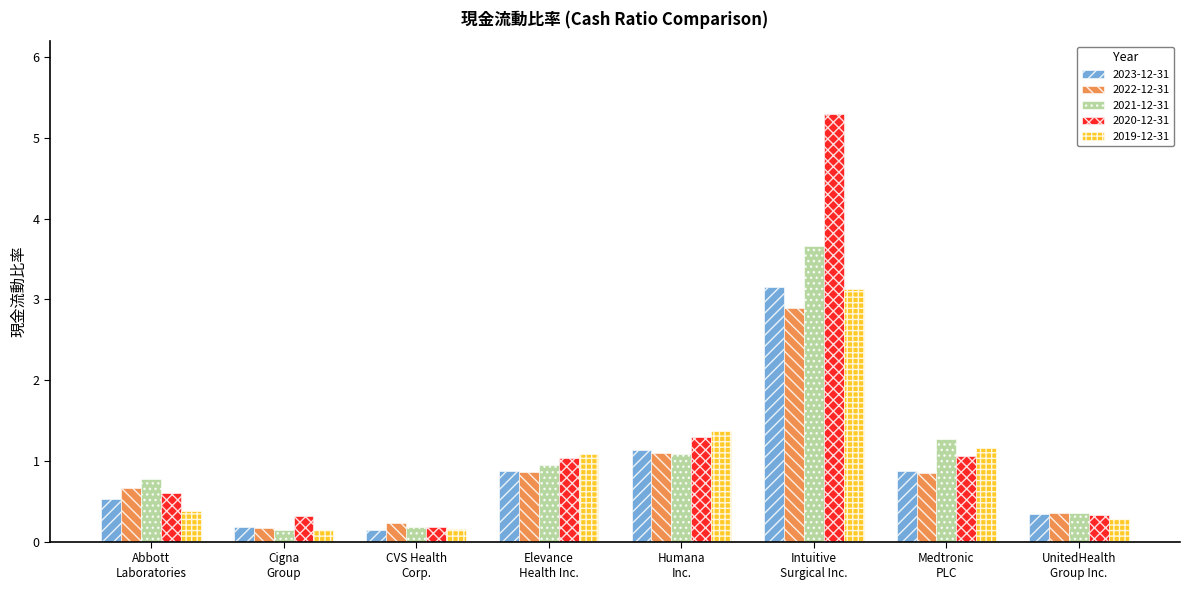

How many groups of bars are there?

8